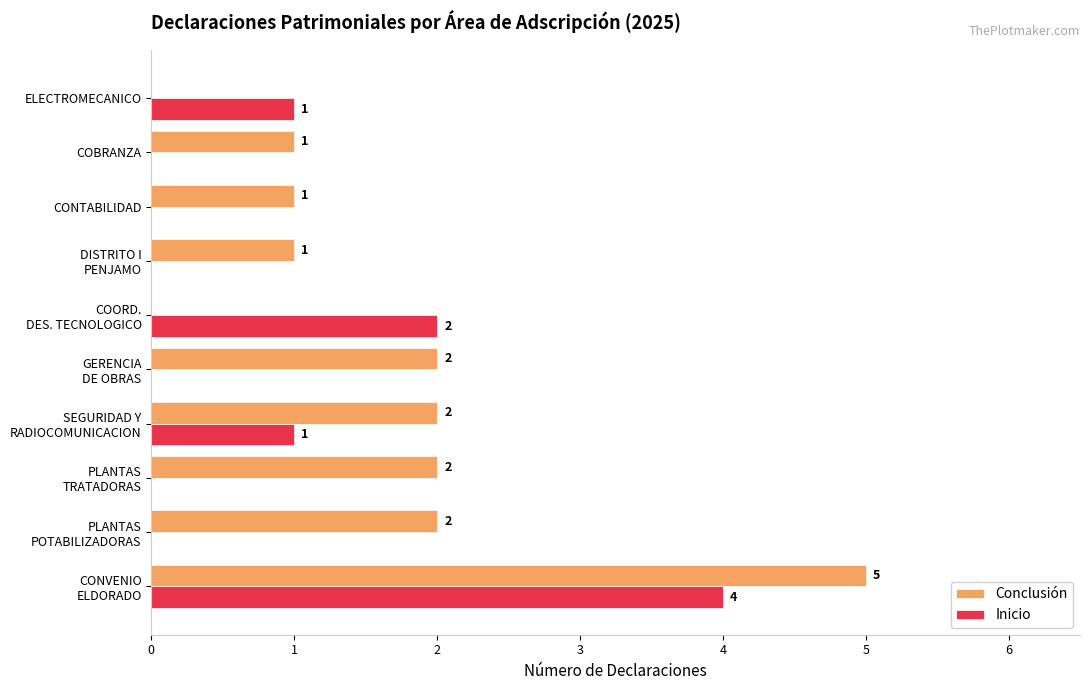

What is the highest value of the Conclusión series?

5